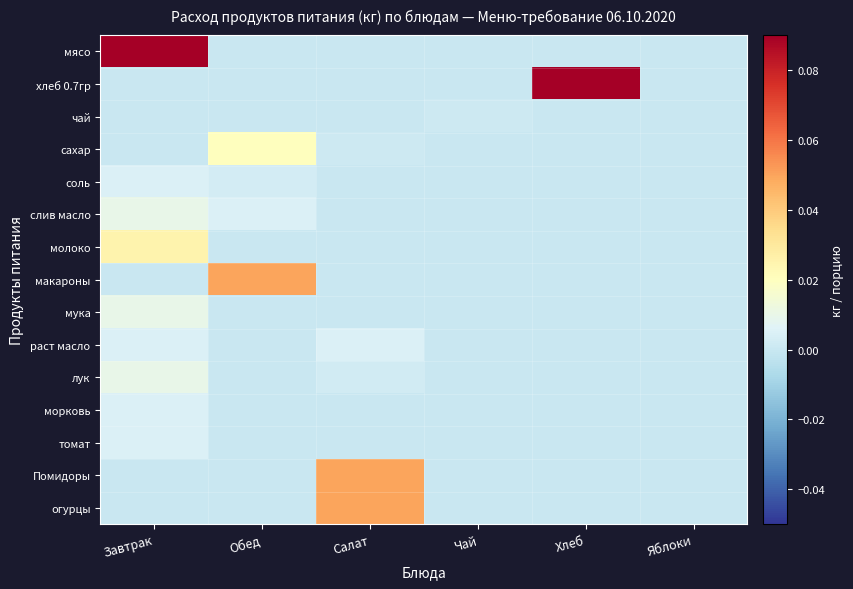

Count the number of data series in this chart.

15